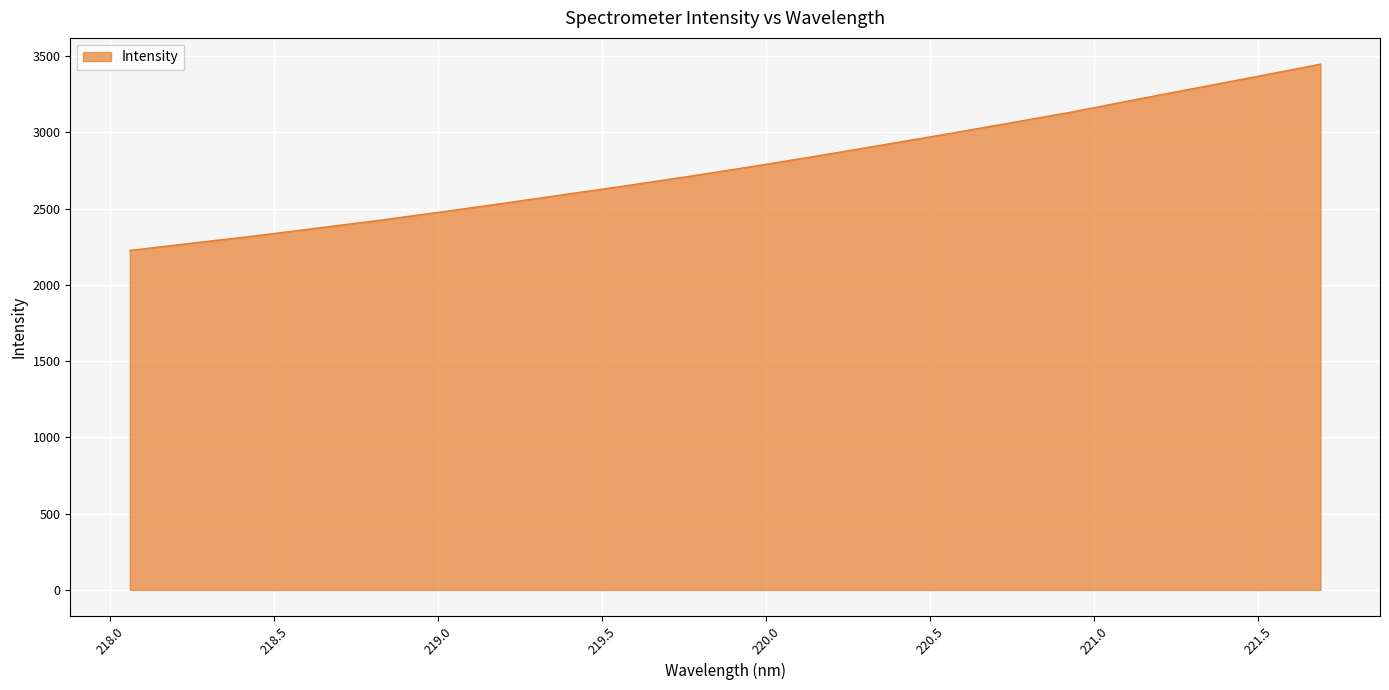

What is the difference between the maximum and minimum values?

1221.7